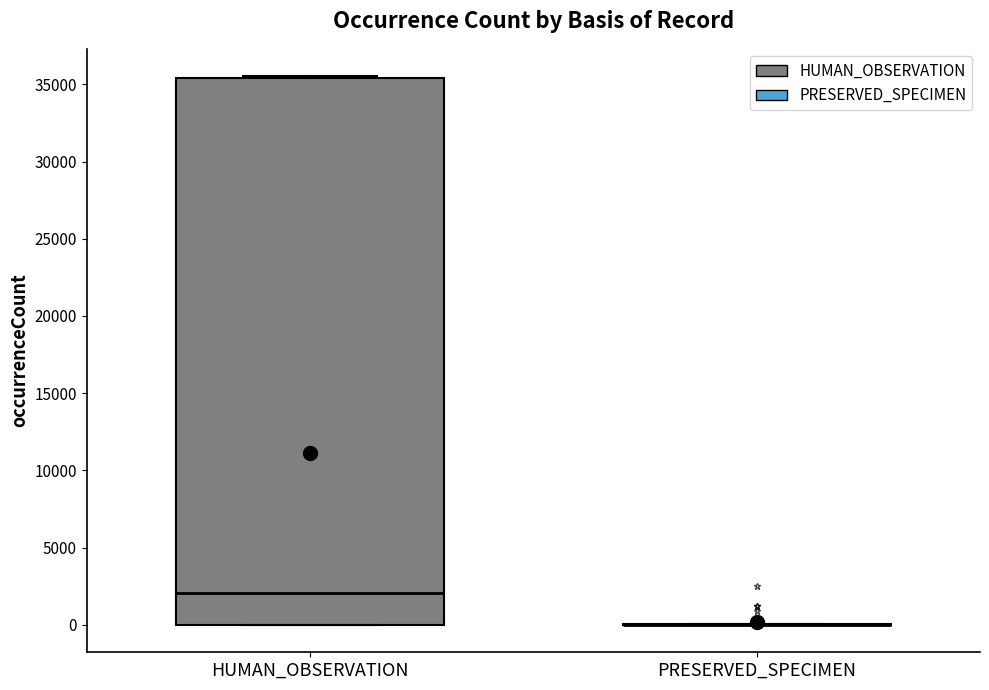

Reading left to right, read every box against the y-axis: the position of its median line, the range the box covers, and the ends of its whiskers. The values are not printed on the chart, so give them approximately, as read against the axis.

HUMAN_OBSERVATION: median 2000, box 0 to 35500, whiskers 0 to 35500
PRESERVED_SPECIMEN: box collapsed to a line at 0, whiskers 0 to 0